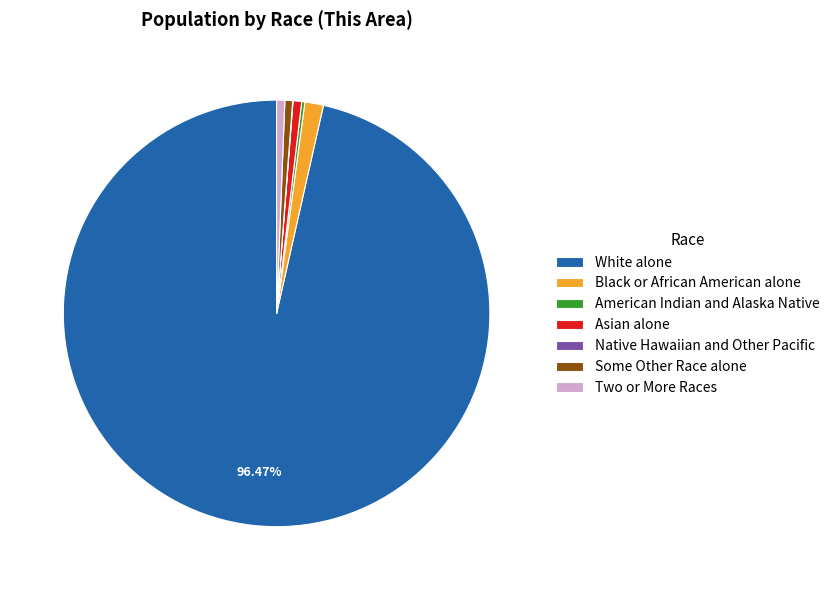

Is there a majority slice in this chart?

Yes